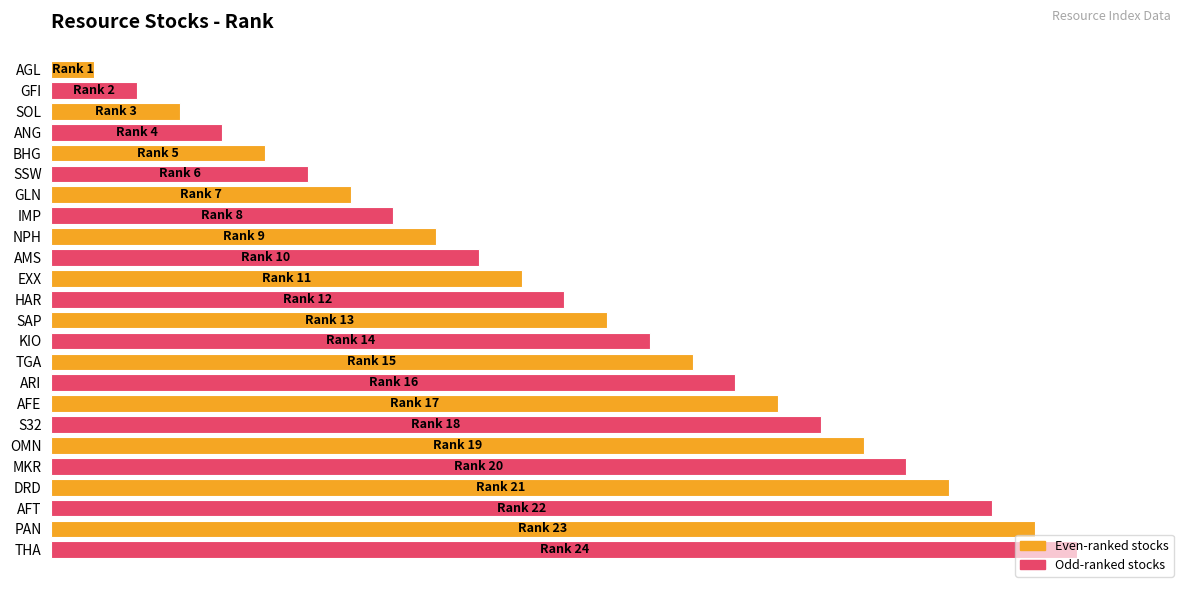

What is the greatest value displayed?

100.0